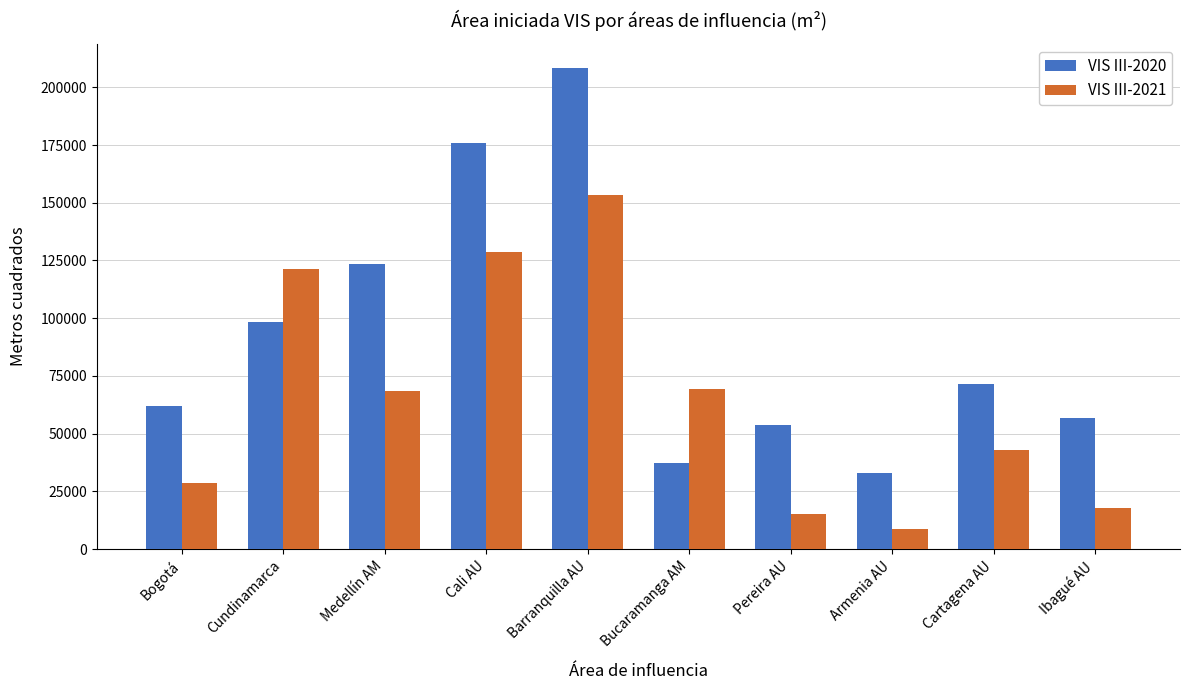

Rank the series by their average value, from highest to lowest.

VIS III-2020, VIS III-2021